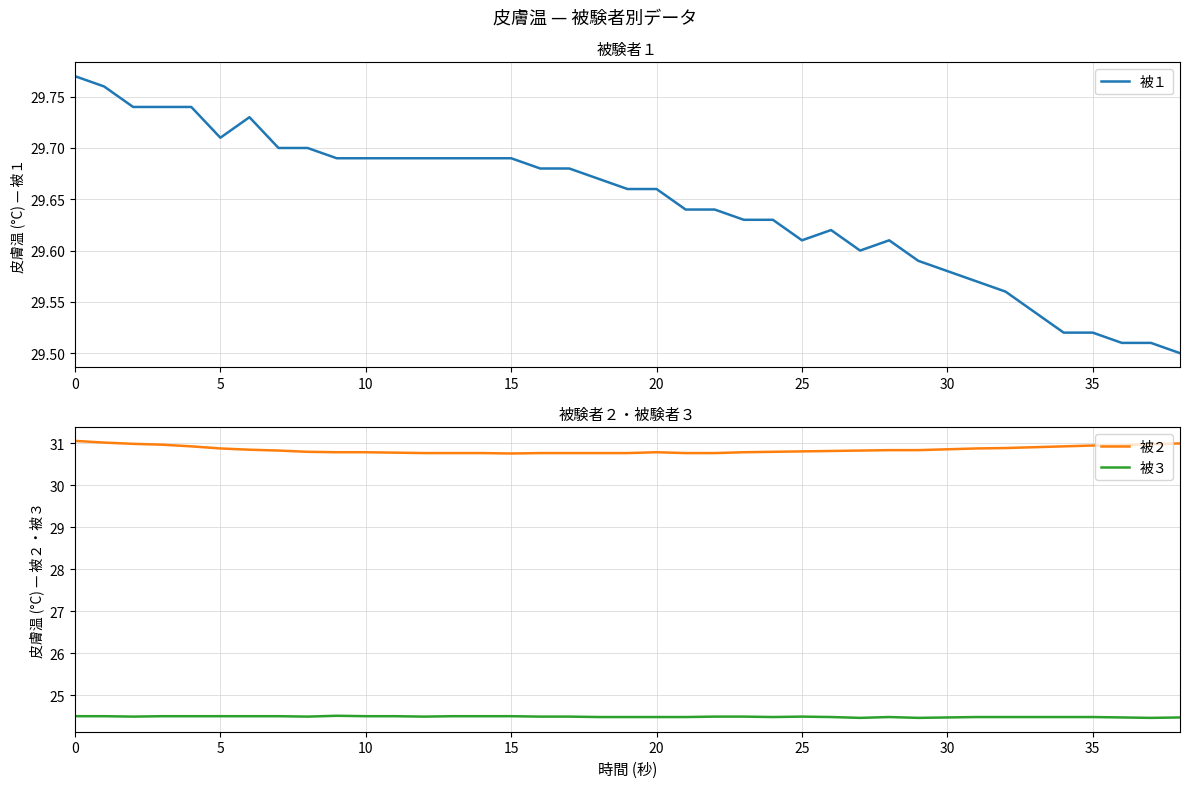

What is the average value of the 被２ series?

30.9